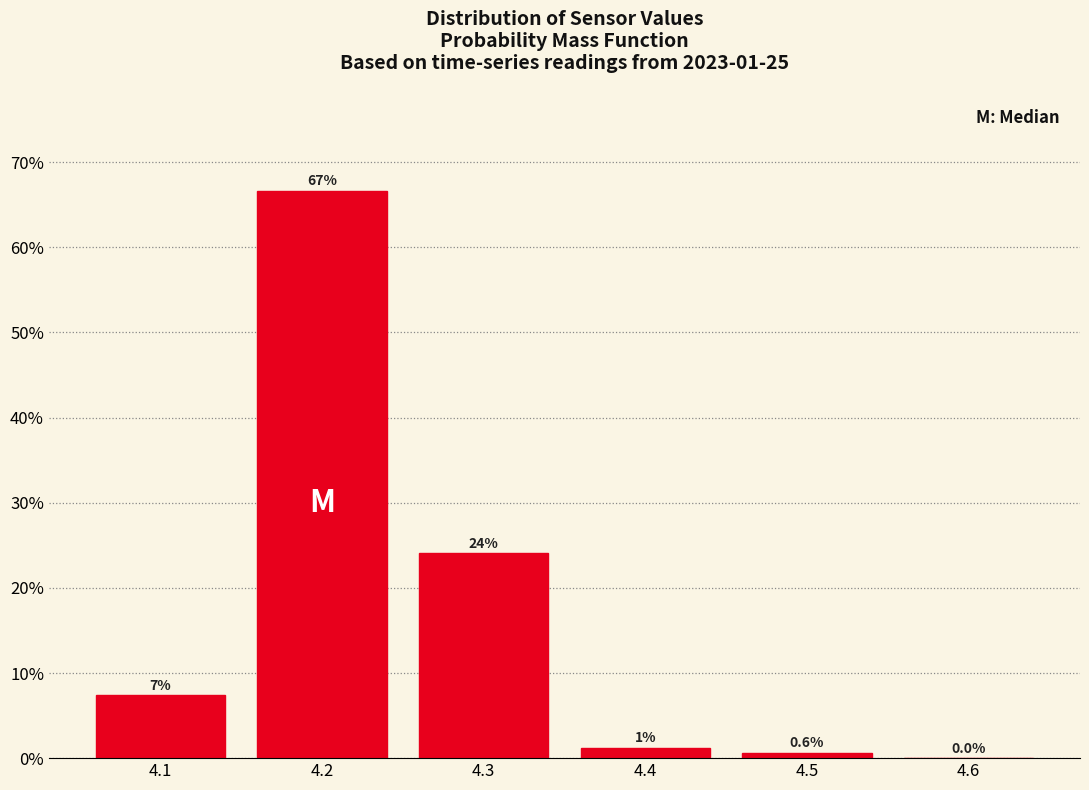

Which range on the x-axis has the tallest bar?

4.15 to 4.25